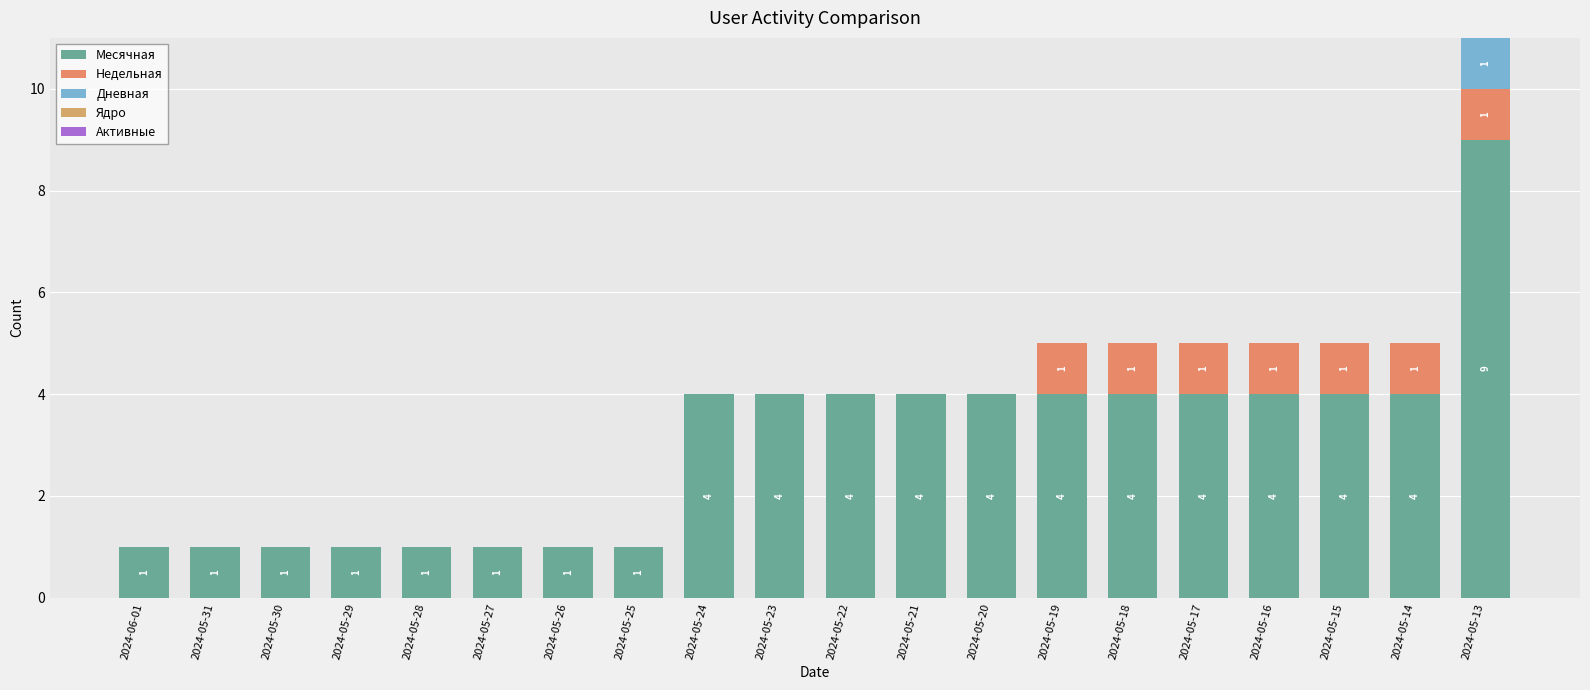

How many categories are shown in the chart?

20